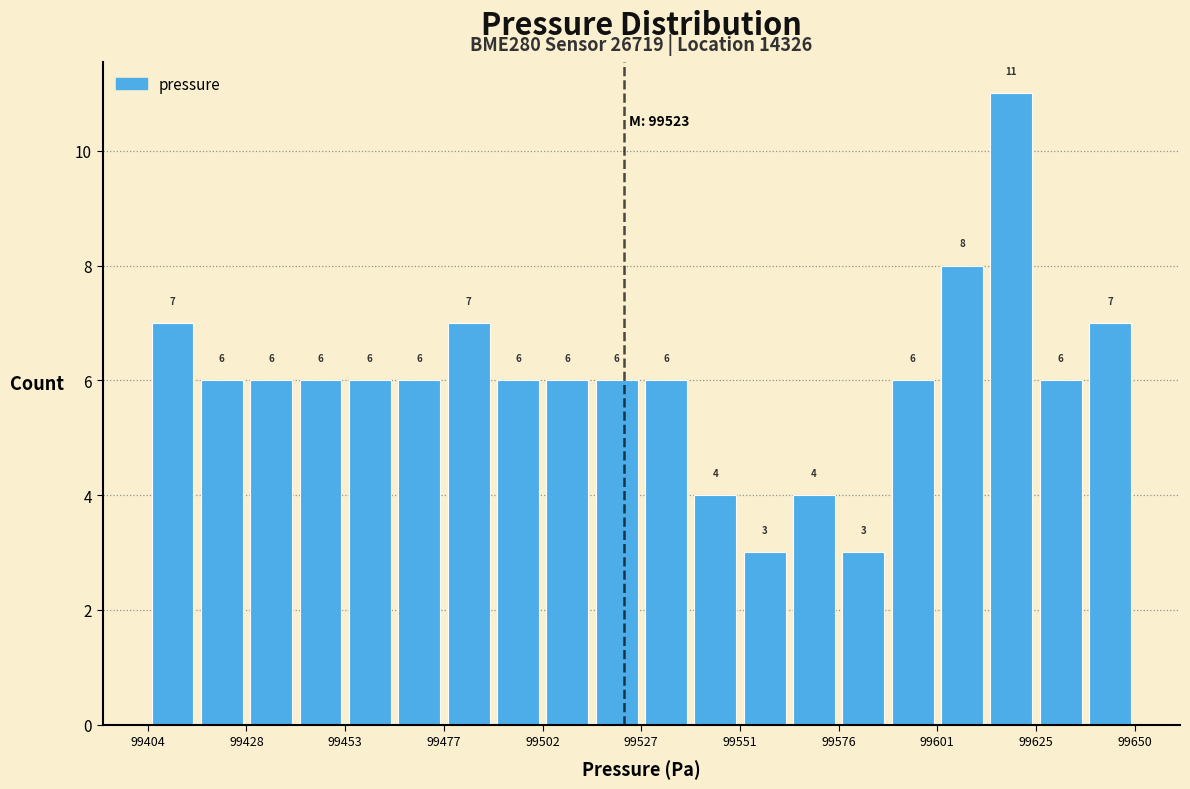

Read against the x-axis, roughly where is the centre of the tallest bar?

99620